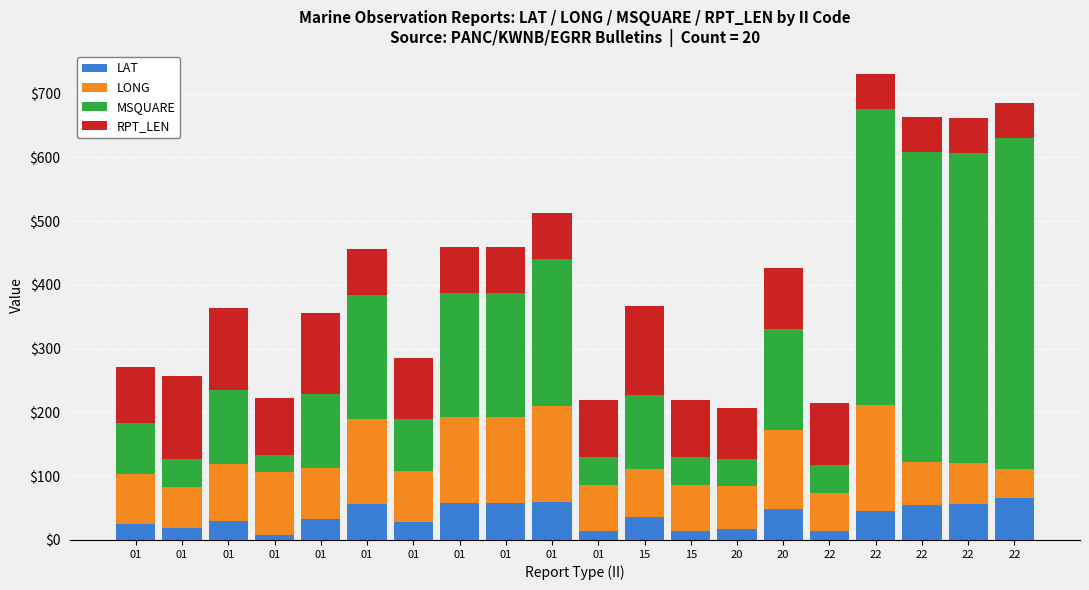

Does the chart contain stacked bars?

Yes